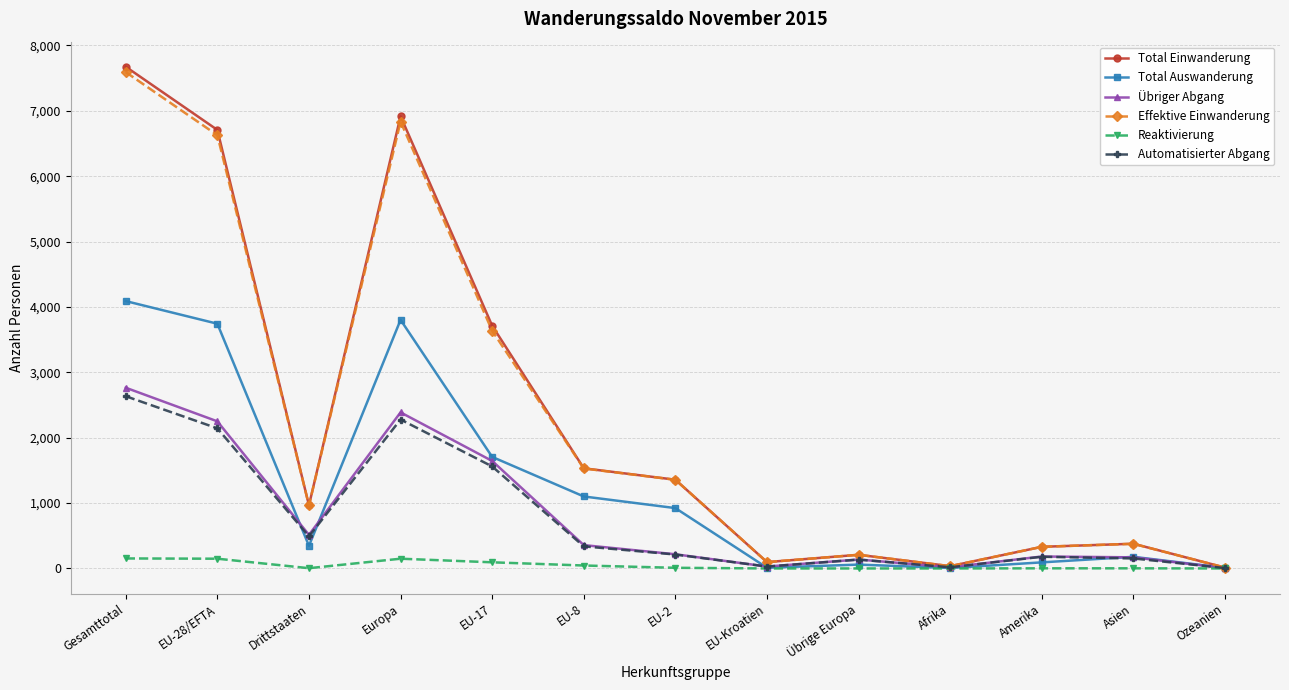

True or false: Effektive Einwanderung has more than 1 interior local peaks.

True